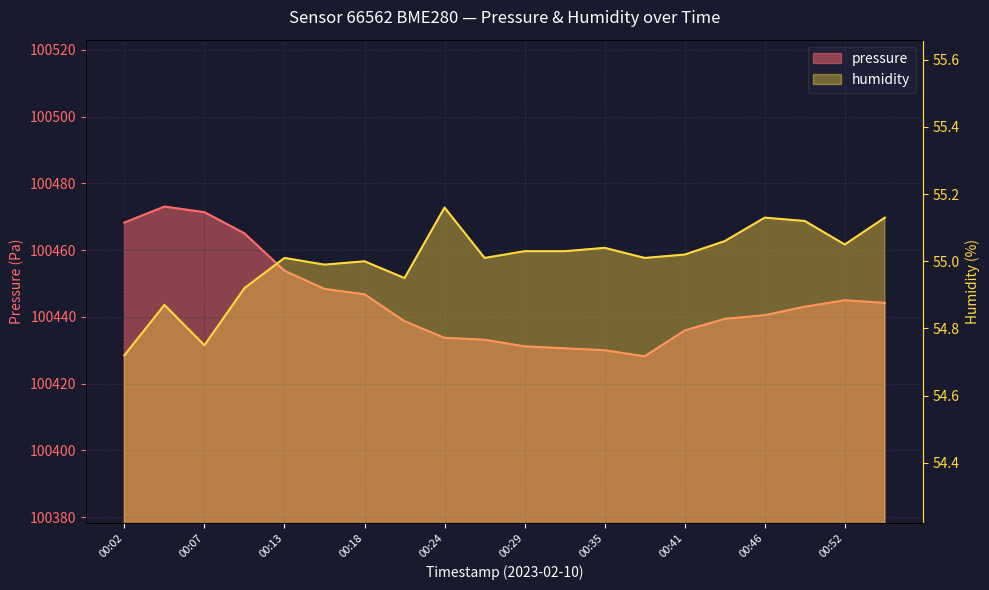

The humidity series shows 55.0 at 00:13. True or false?

True